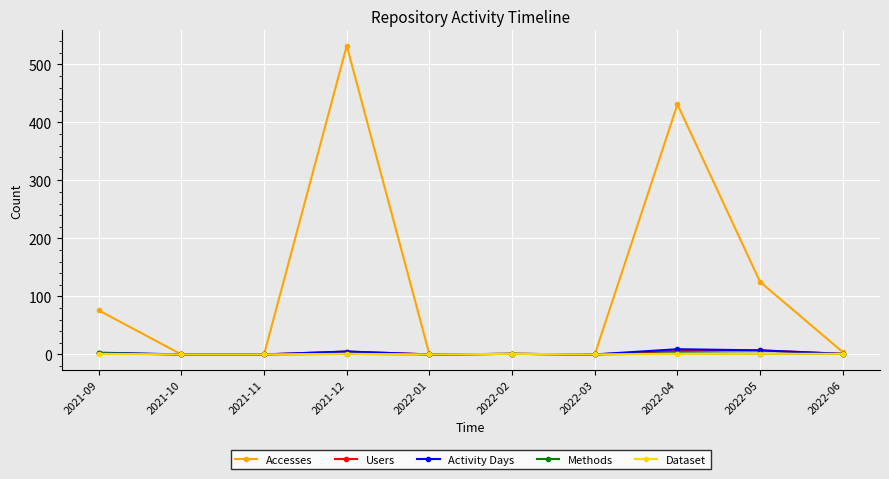

At which category is the sum across all series the highest?

2021-12